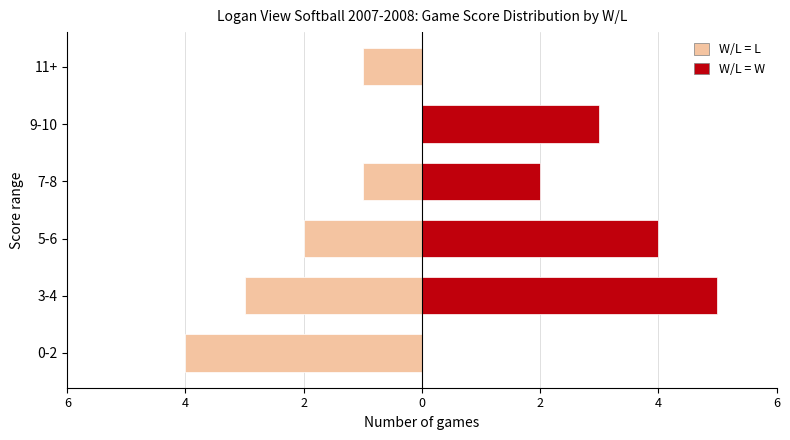

Is the value of W/L = L at 7-8 greater than the value of W/L = W at 9-10?

No